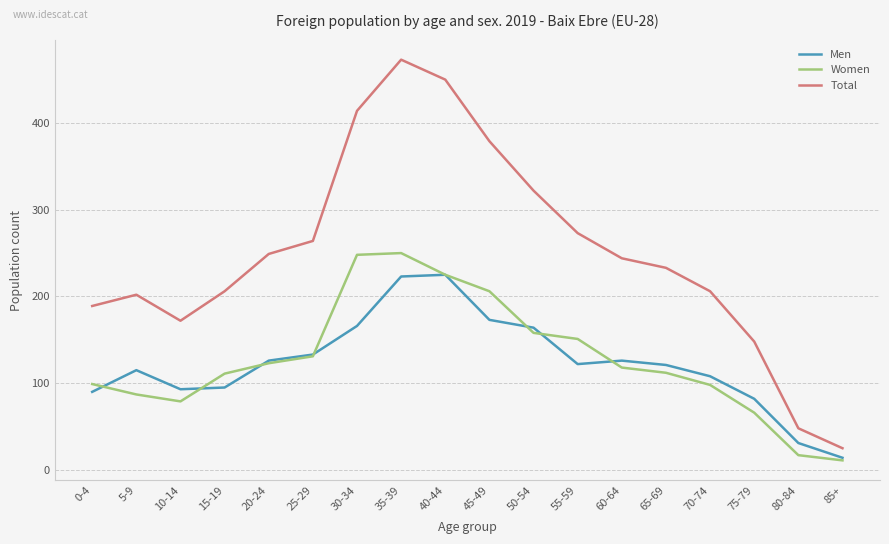

What is the spread (max minus min) of values at 15-19?

111